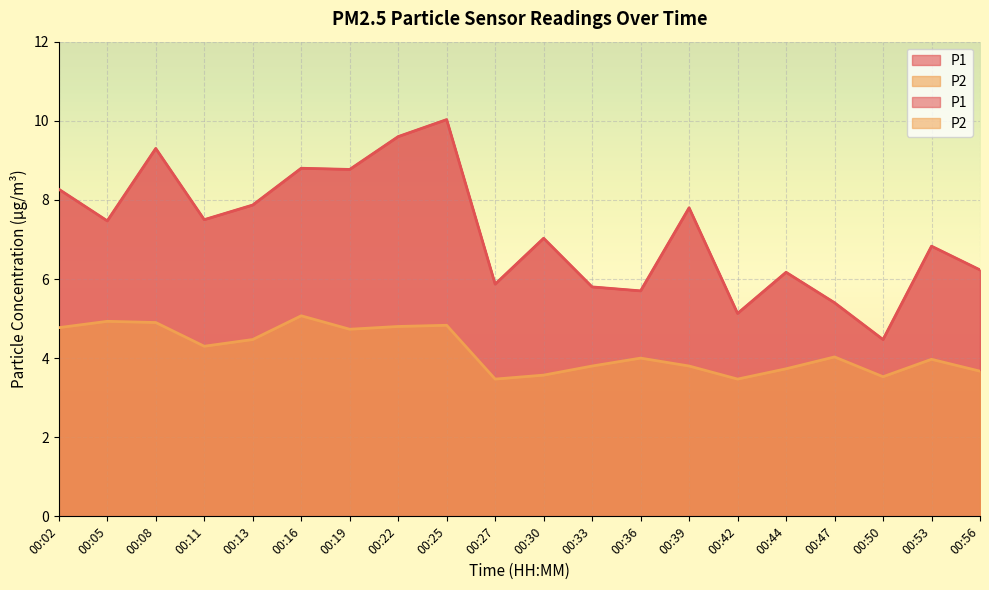

How many data points does each series have?

20